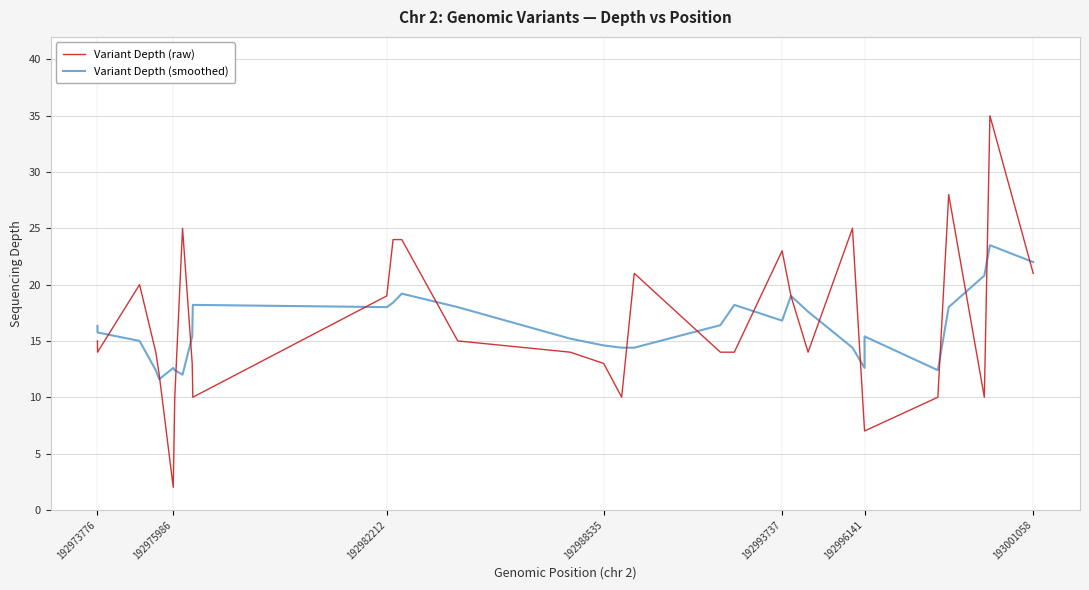

Does the chart display data point markers on the line(s)?

No